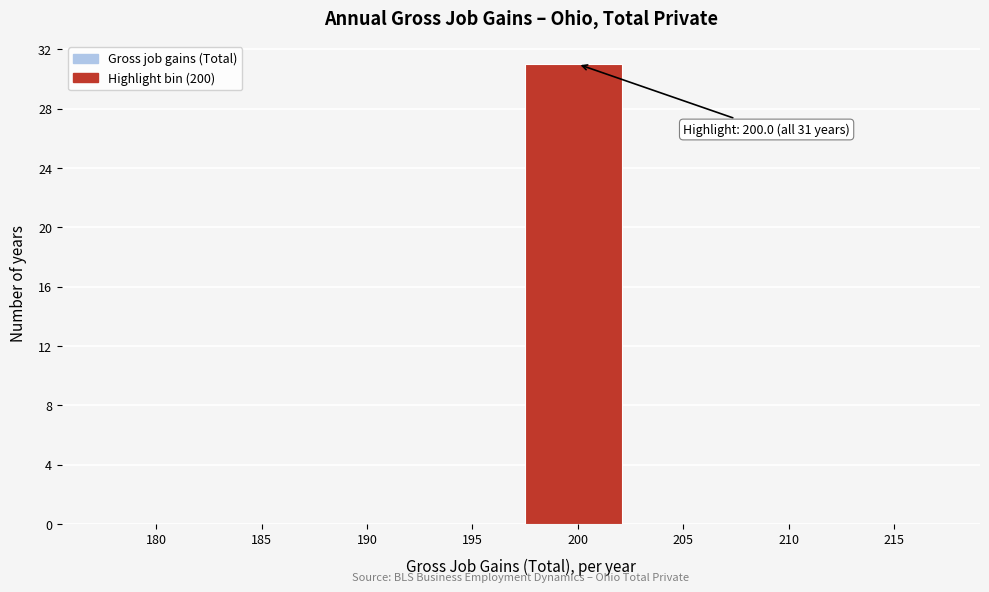

Reading right to left, list all the values displayed in this chart.

215=0	210=0	205=0	200=31	195=0	190=0	185=0	180=0